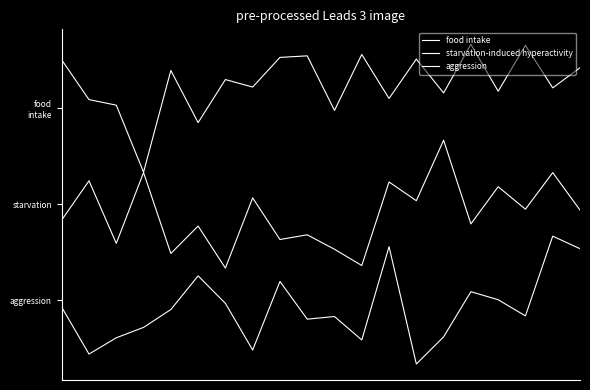

At which label is starvation-induced hyperactivity closest to -1?

3